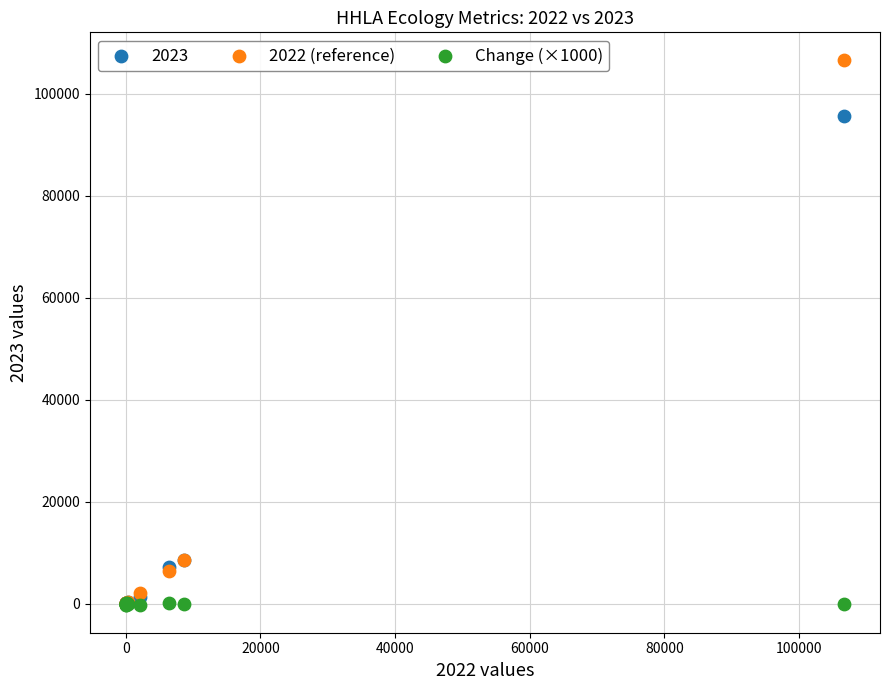

Across all series, what Y value is closest to 53165?

95613.0